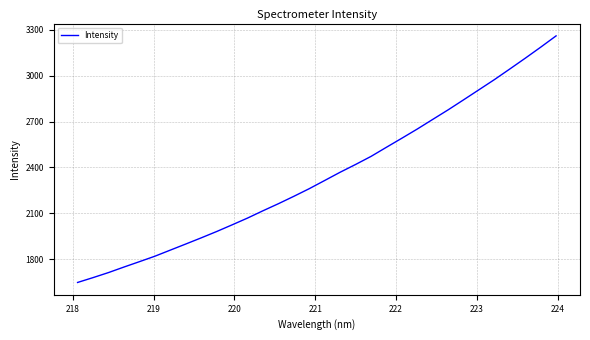

What is the smallest value displayed?

1646.8